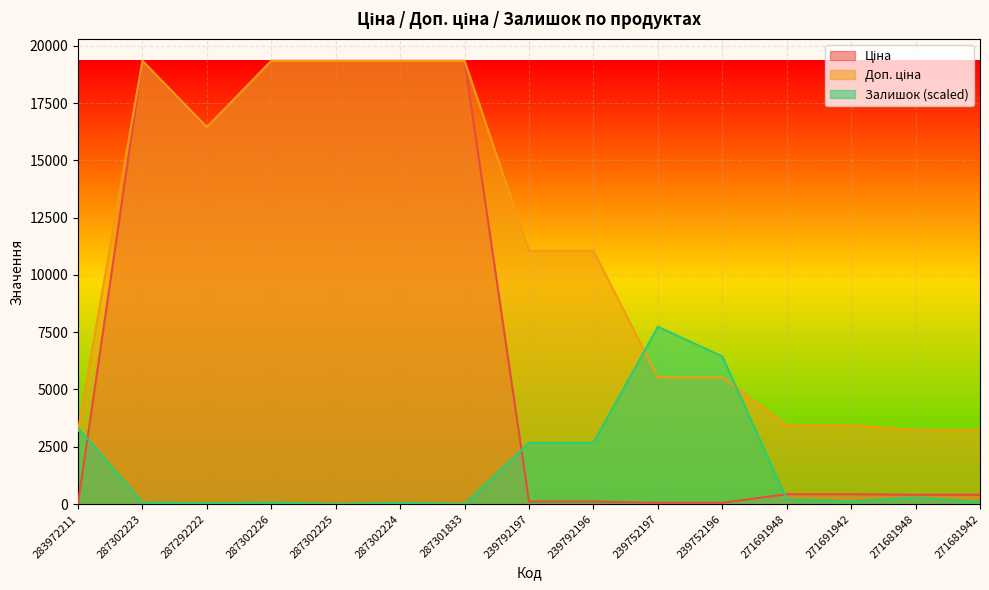

How many categories are shown in the chart?

15